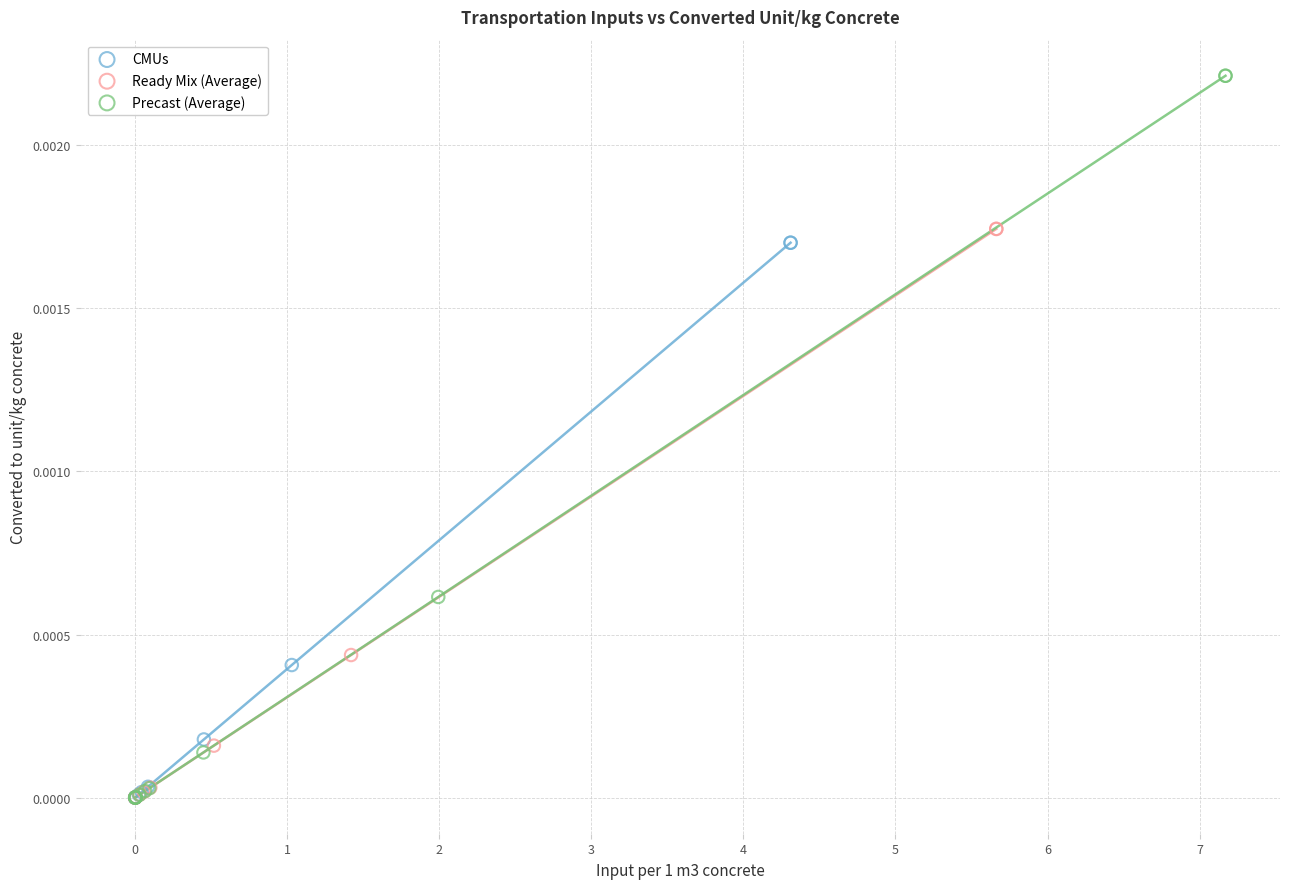

Which series contains the highest Y value?

Precast (Average)